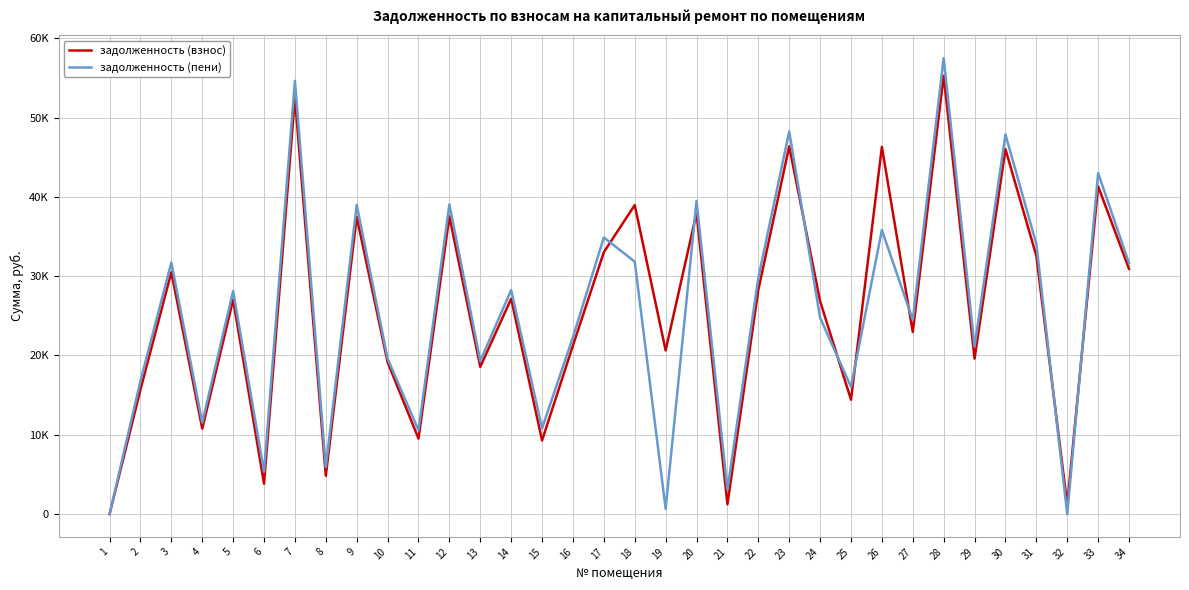

Between 25 and 31, which is larger?

31